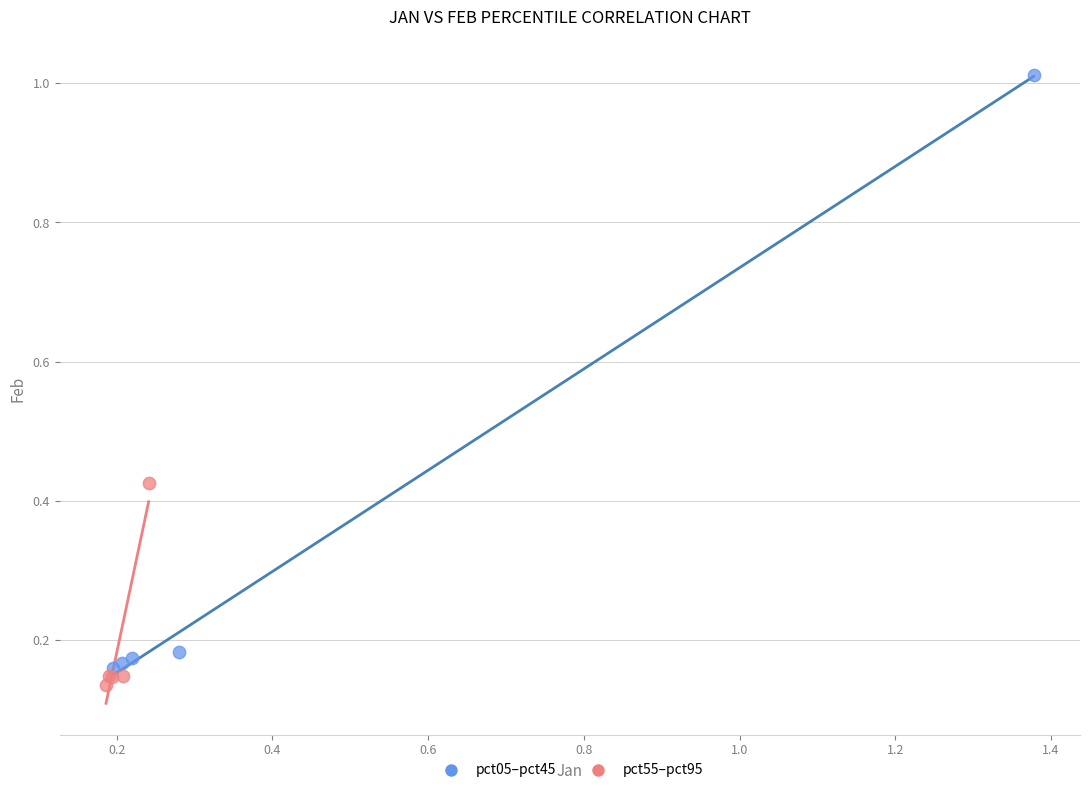

Which series reaches the minimum Y coordinate?

pct55–pct95